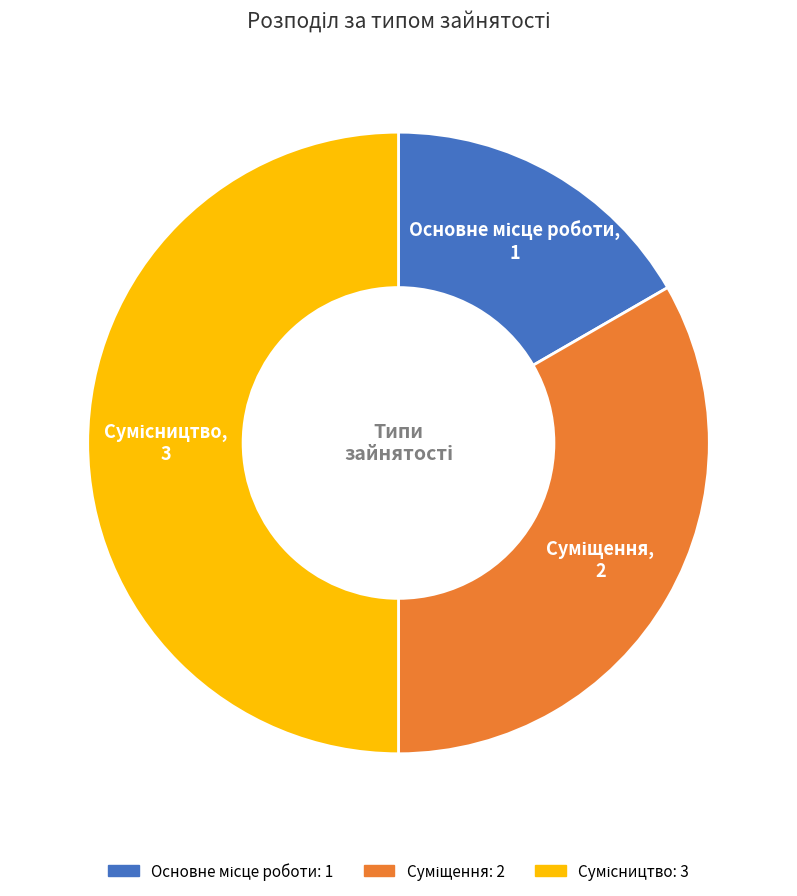

How many slices are in this pie chart?

3